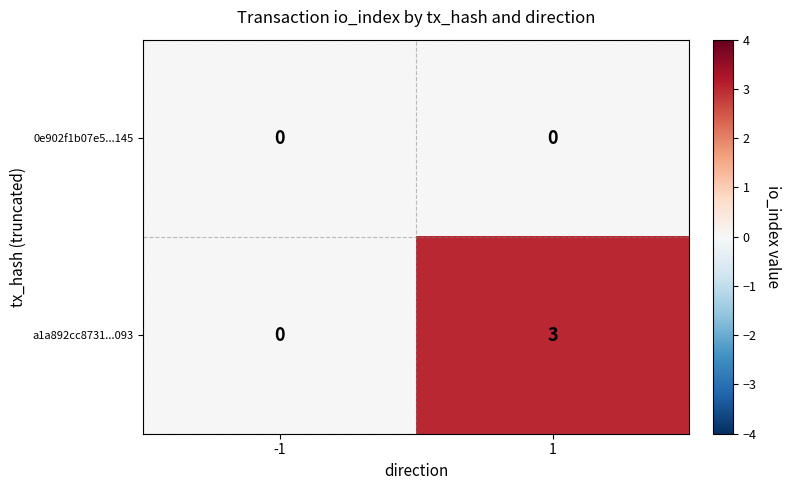

What is the sum of the a1a892cc8731...093 values at 1 and -1?

3